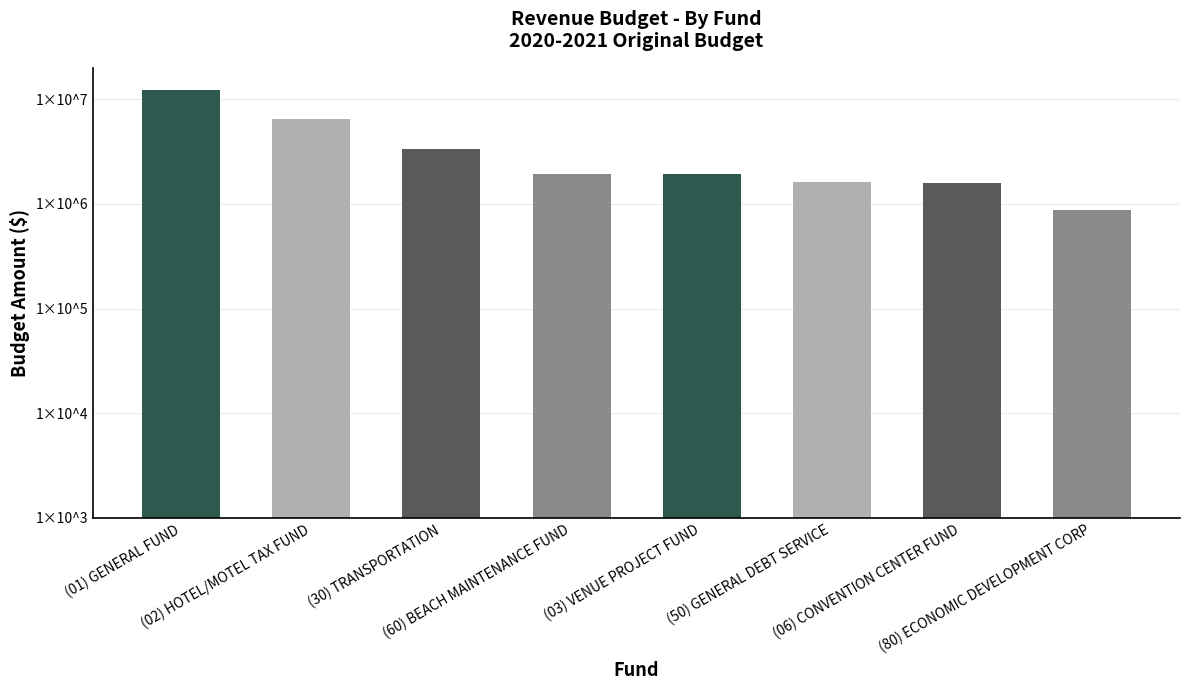

Count the number of values greater than 1952569.

3